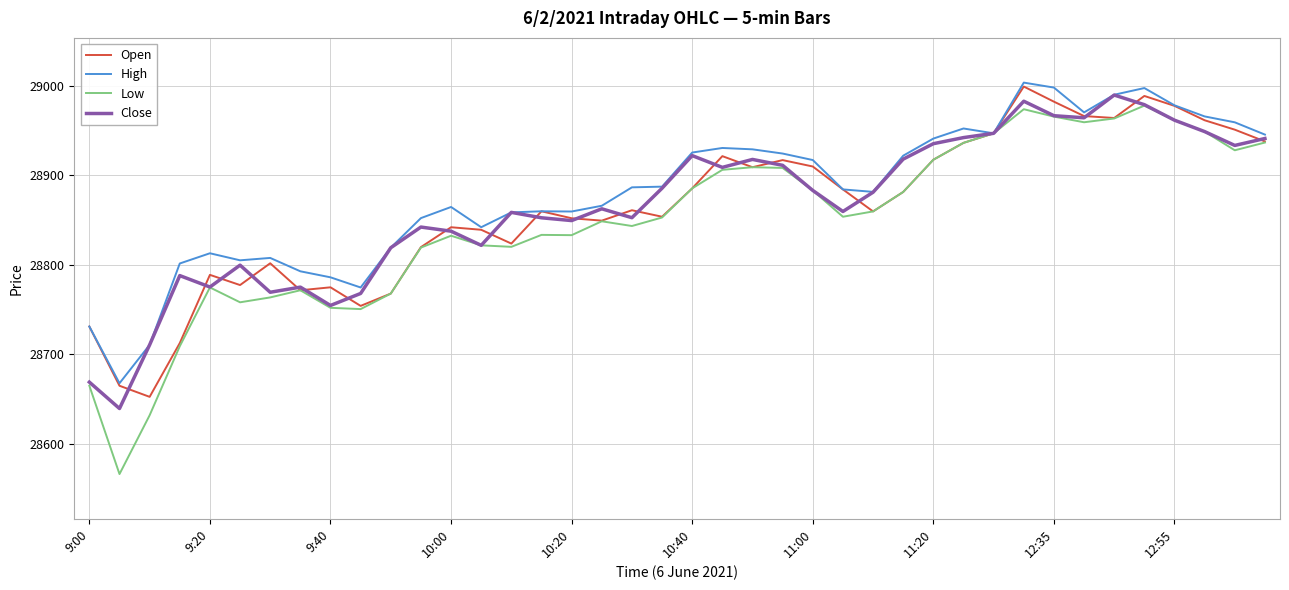

What is the smallest value displayed?

28565.8